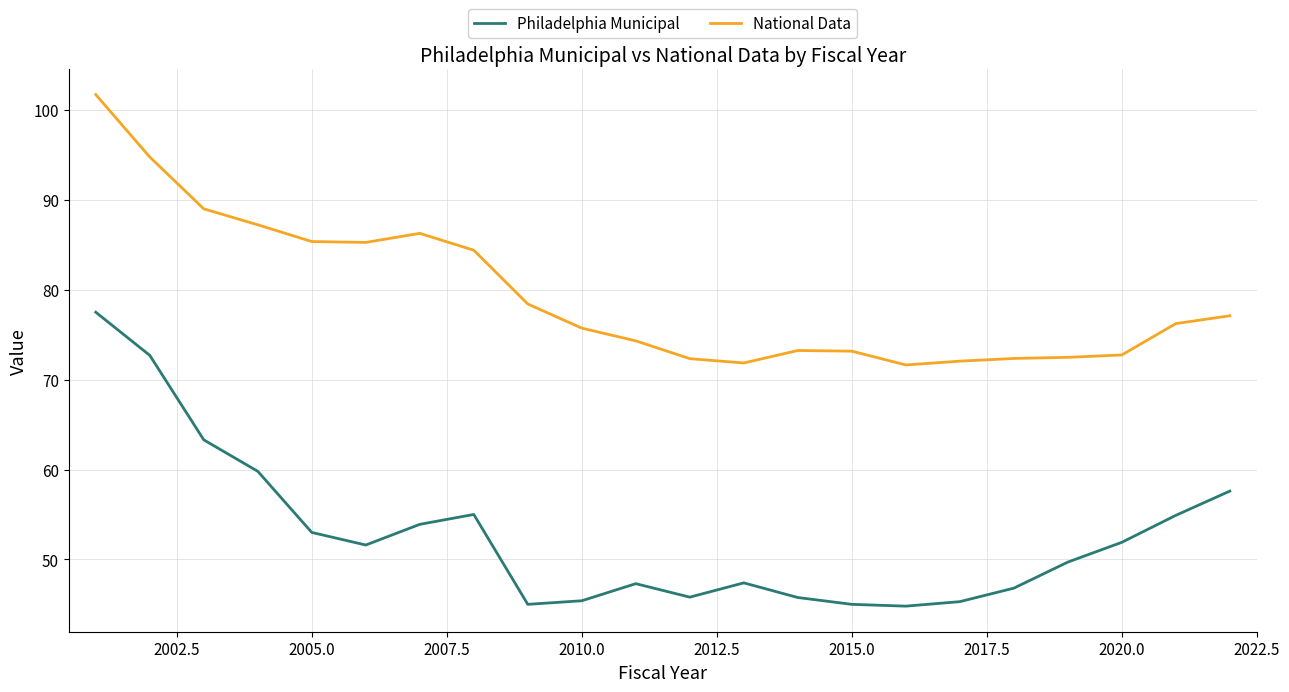

True or false: National Data and Philadelphia Municipal intersect in this chart.

False